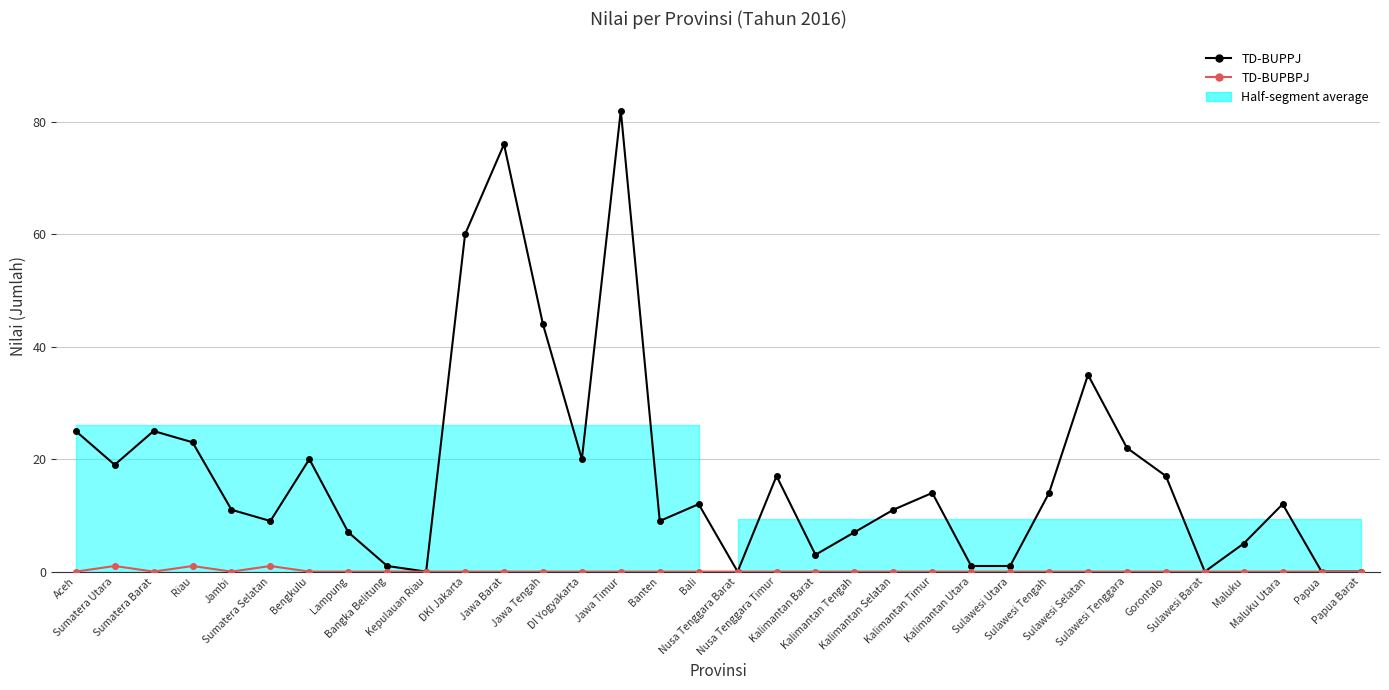

What position from the right is Gorontalo?

6